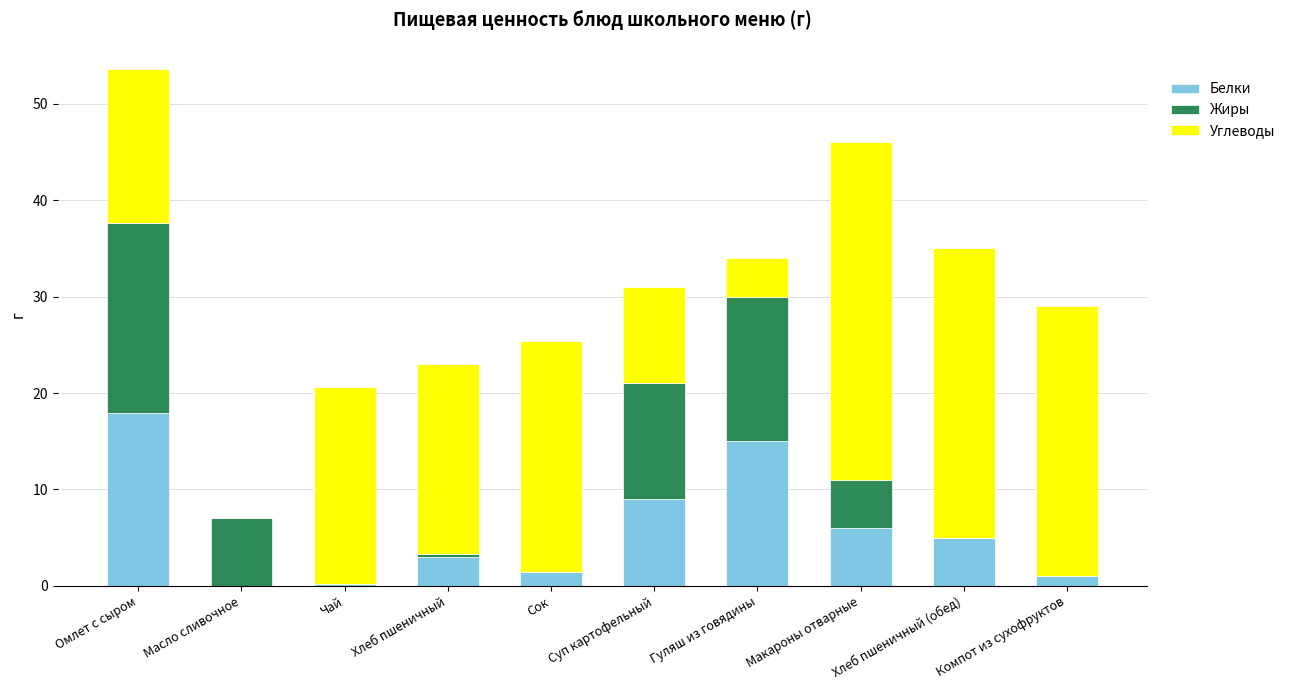

At which label does Белки reach its peak?

Омлет с сыром